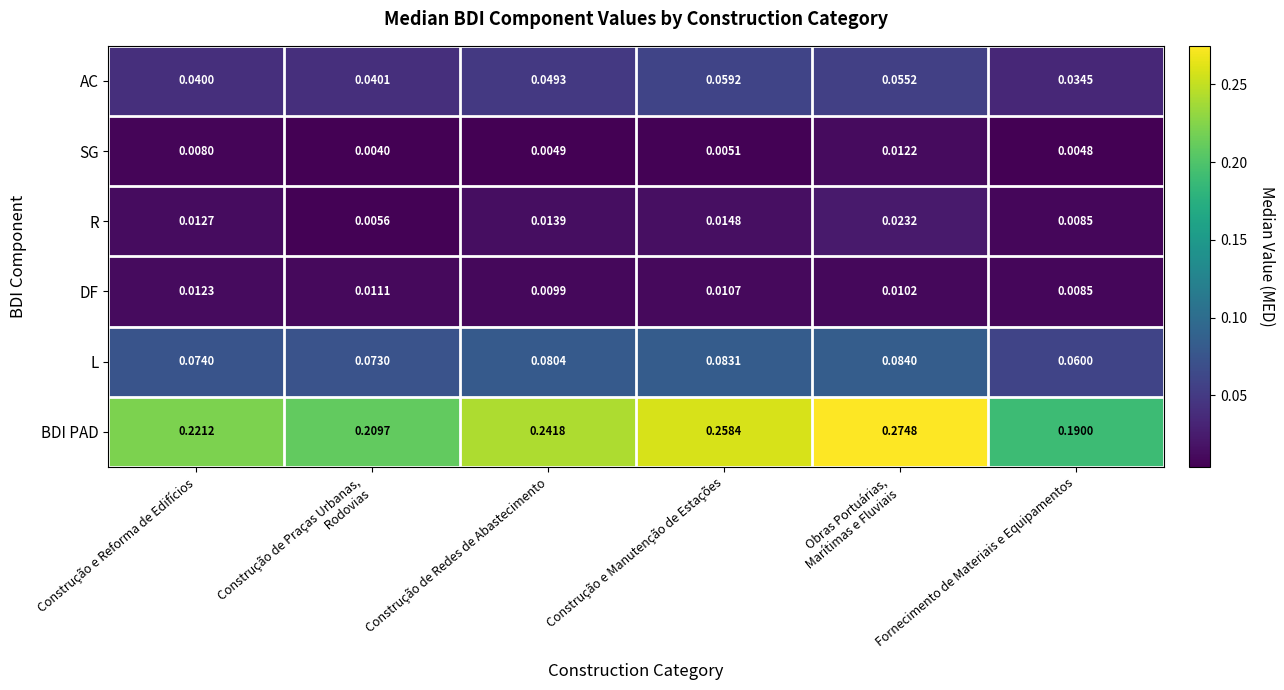

At how many categories does at least one series exceed 0?

6